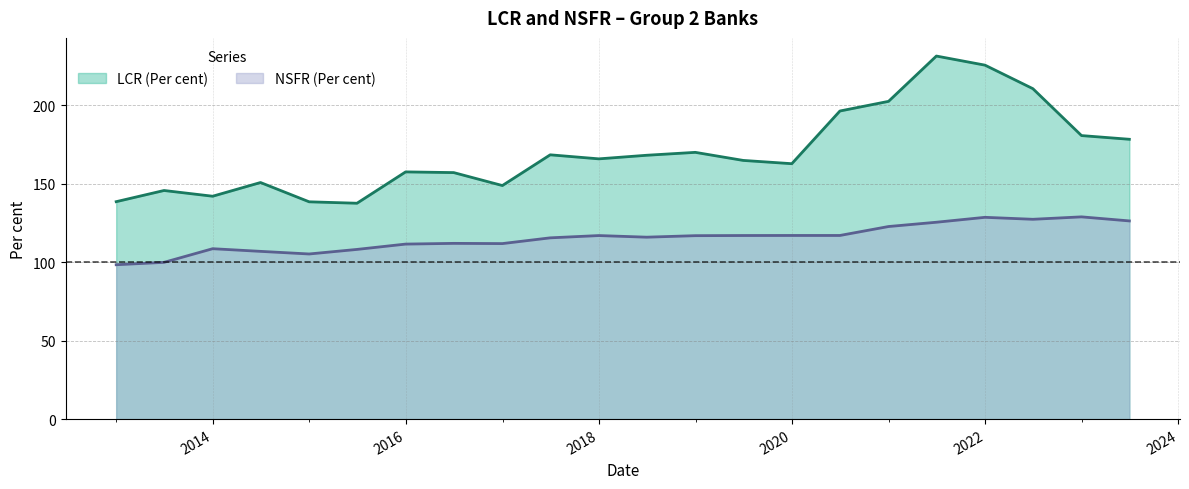

What is the label of the 9th point from the right?

2019-06-30